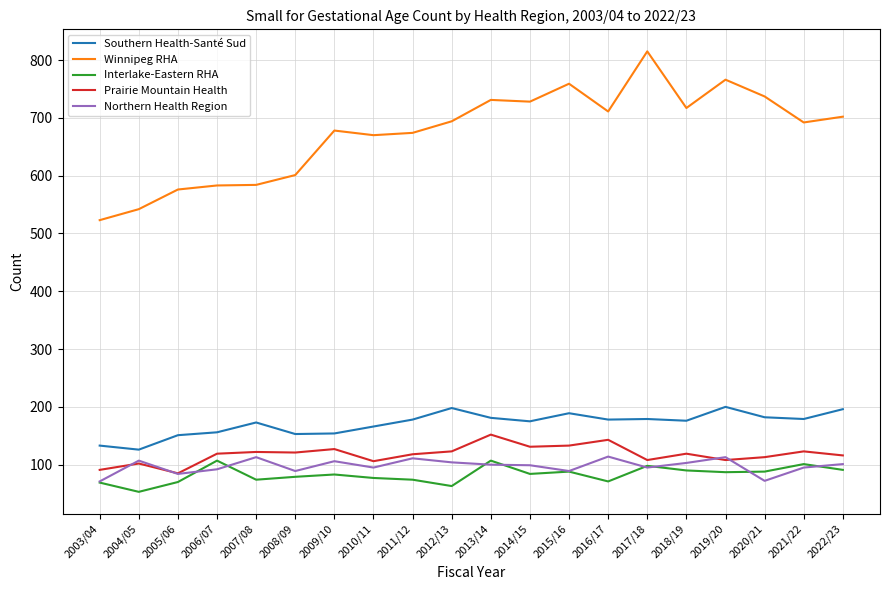

What is the sum of all Prairie Mountain Health values?

2360